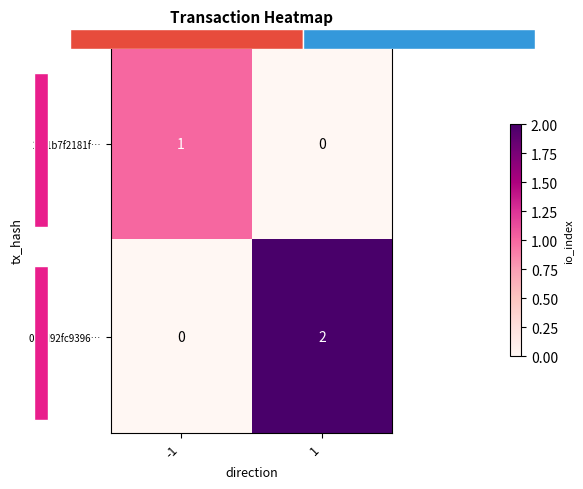

Rank the series by their maximum value, from highest to lowest.

0c1d92fc9396…, 2f91b7f2181f…